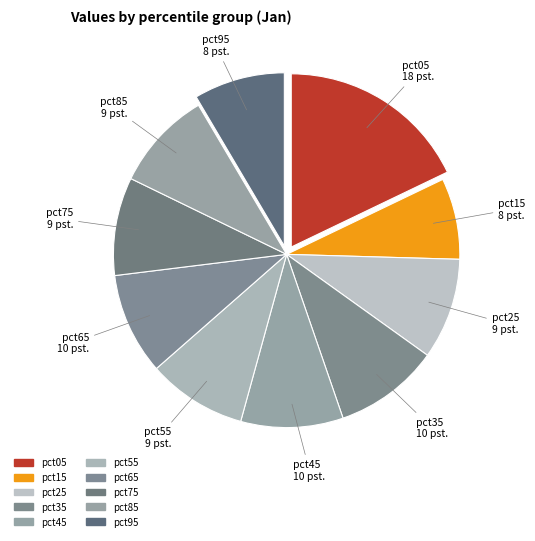

Does any single category account for the majority?

No